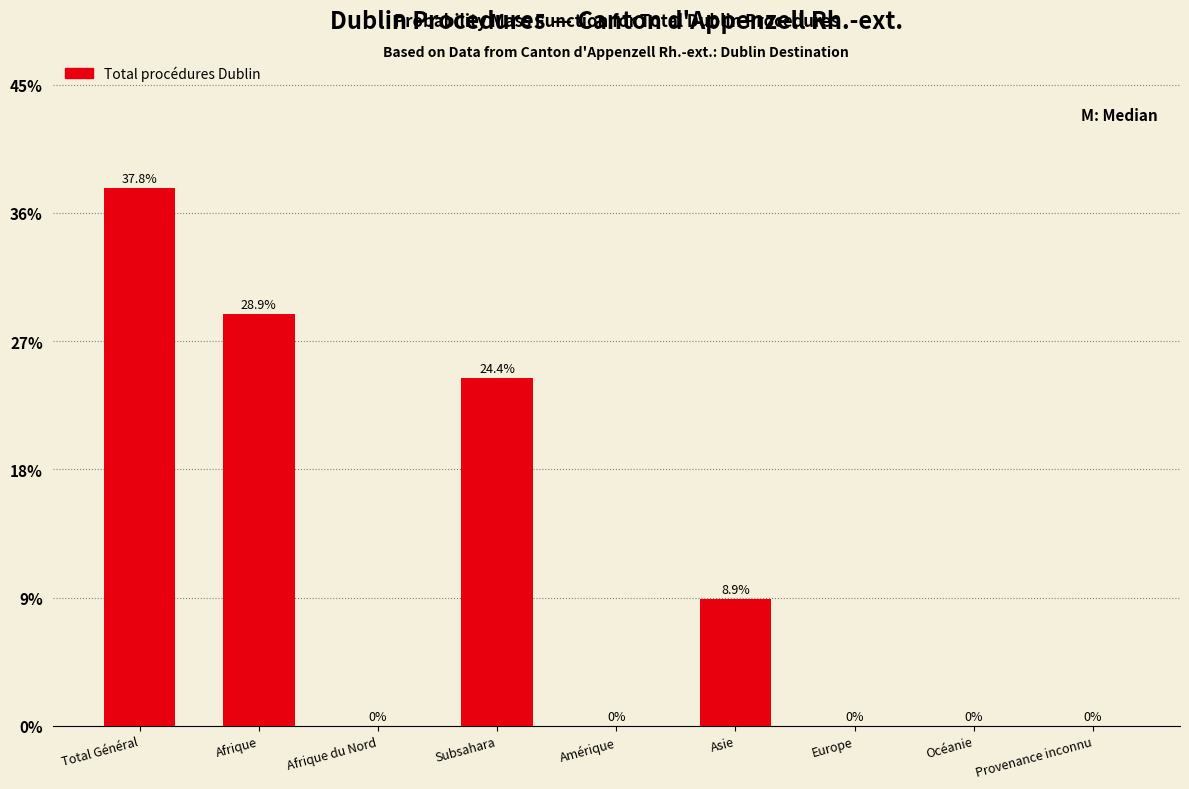

Reading right to left, extract all data points from this chart.

Provenance inconnu=0.0	Océanie=0.0	Europe=0.0	Asie=8.9	Amérique=0.0	Subsahara=24.4	Afrique du Nord=0.0	Afrique=28.9	Total Général=37.8